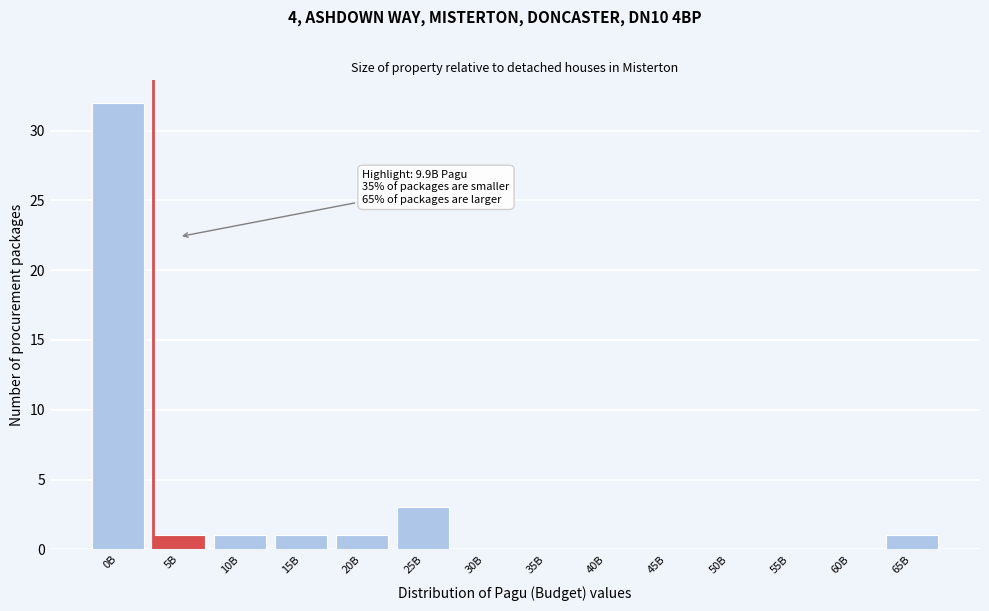

Reading right to left, extract all data points from this chart.

65B=1	60B=0	55B=0	50B=0	45B=0	40B=0	35B=0	30B=0	25B=3	20B=1	15B=1	10B=1	5B=1	0B=32